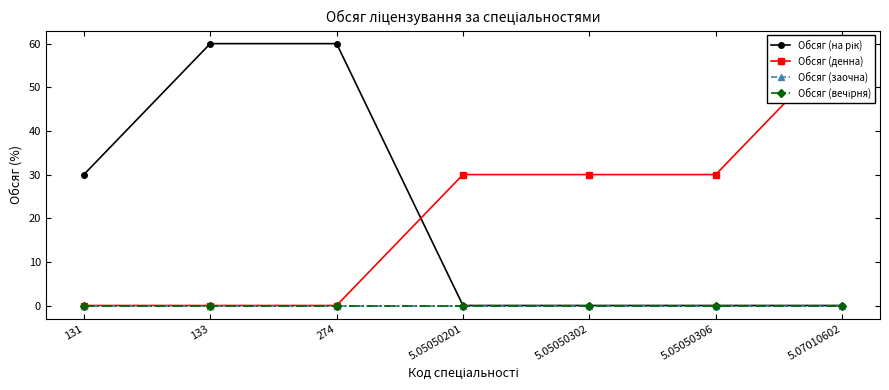

True or false: Обсяг (на рік) and Обсяг (вечірня) intersect in this chart.

False